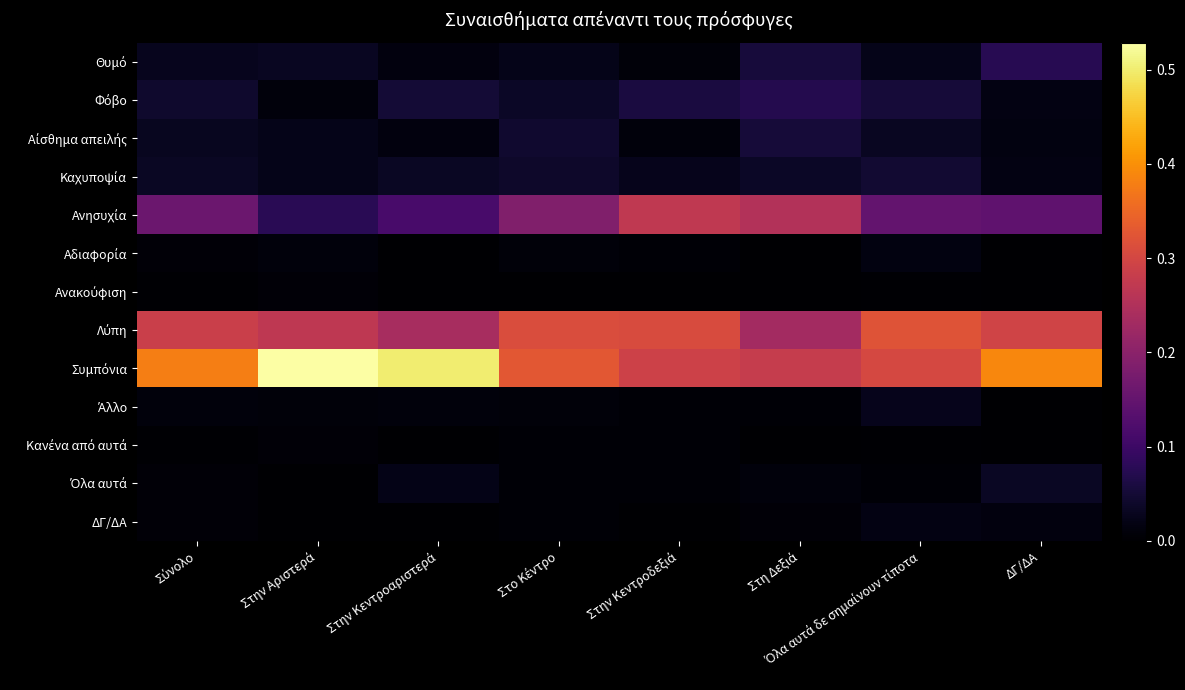

List the series in order of their peak value, highest first.

Συμπόνια, Λύπη, Ανησυχία, Θυμό, Φόβο, Αίσθημα απειλής, Καχυποψία, Όλα αυτά, Άλλο, ΔΓ/ΔΑ, Αδιαφορία, Κανένα από αυτά, Ανακούφιση